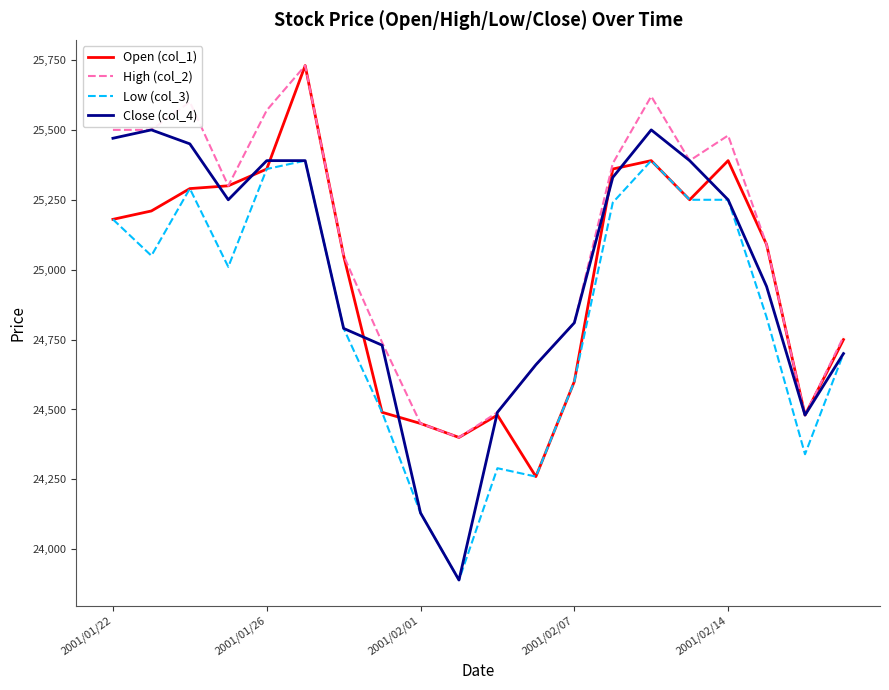

True or false: Open (col_1) has more than 2 interior local peaks.

True